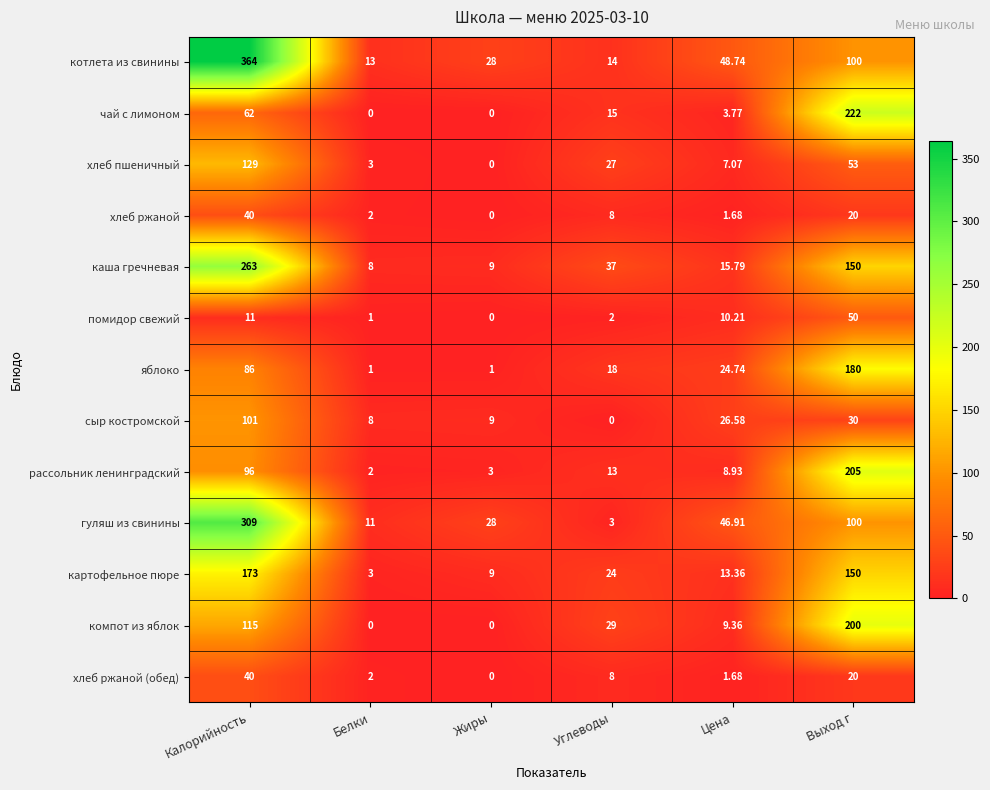

Which label corresponds to the largest value in the chart?

Калорийность